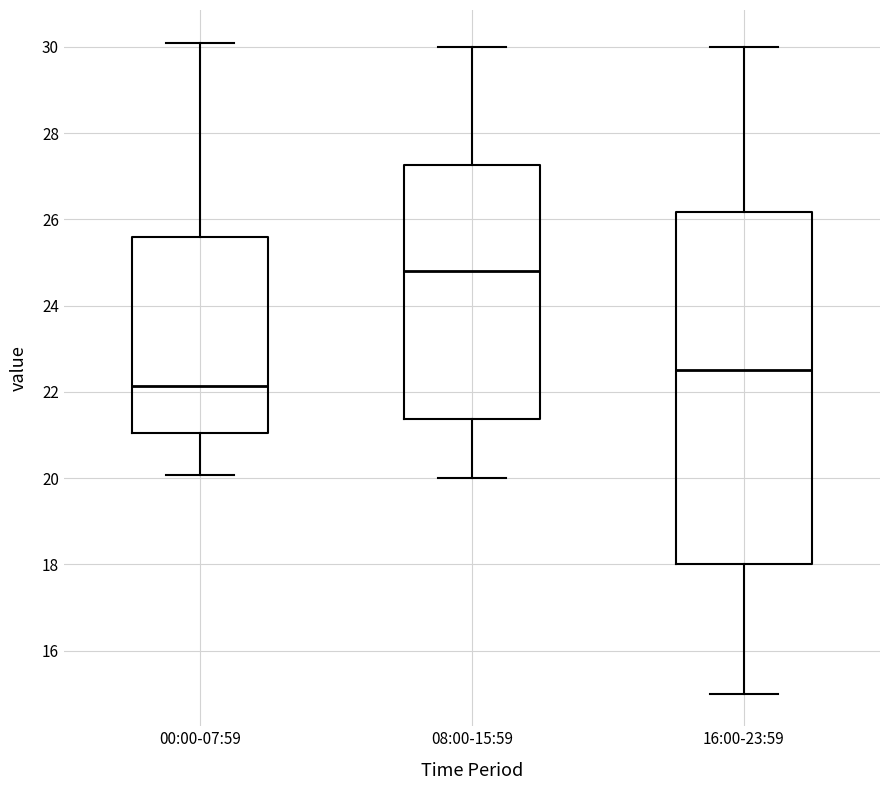

Which box has the highest median line?

08:00-15:59